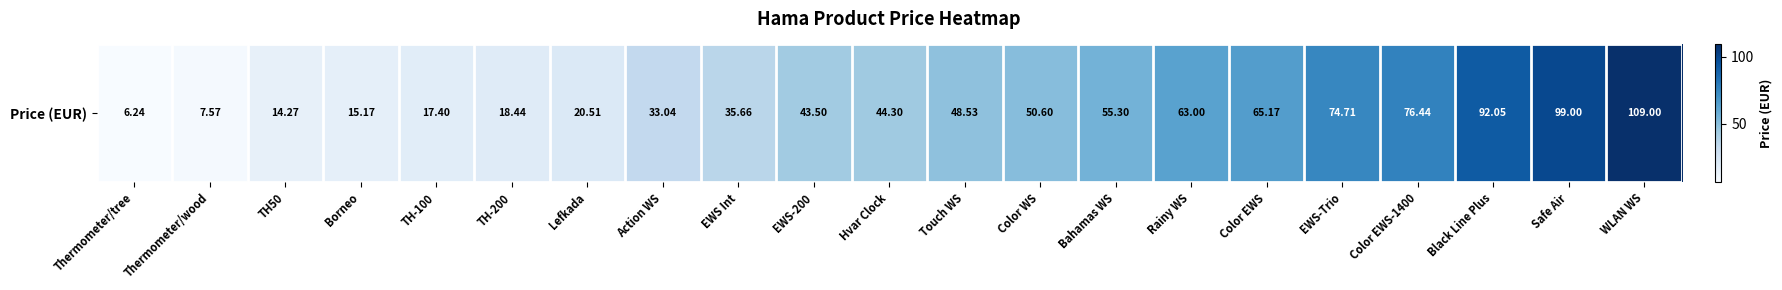

Rank the categories by value from highest to lowest.

WLAN WS, Safe Air, Black Line Plus, Color EWS-1400, EWS-Trio, Color EWS, Rainy WS, Bahamas WS, Color WS, Touch WS, Hvar Clock, EWS-200, EWS Int, Action WS, Lefkada, TH-200, TH-100, Borneo, TH50, Thermometer/wood, Thermometer/tree